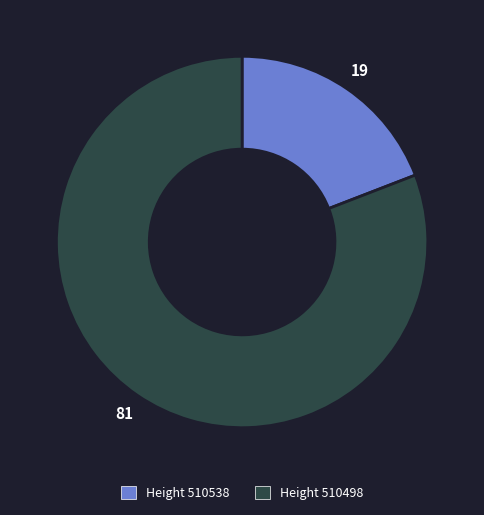

Is there a majority slice in this chart?

Yes